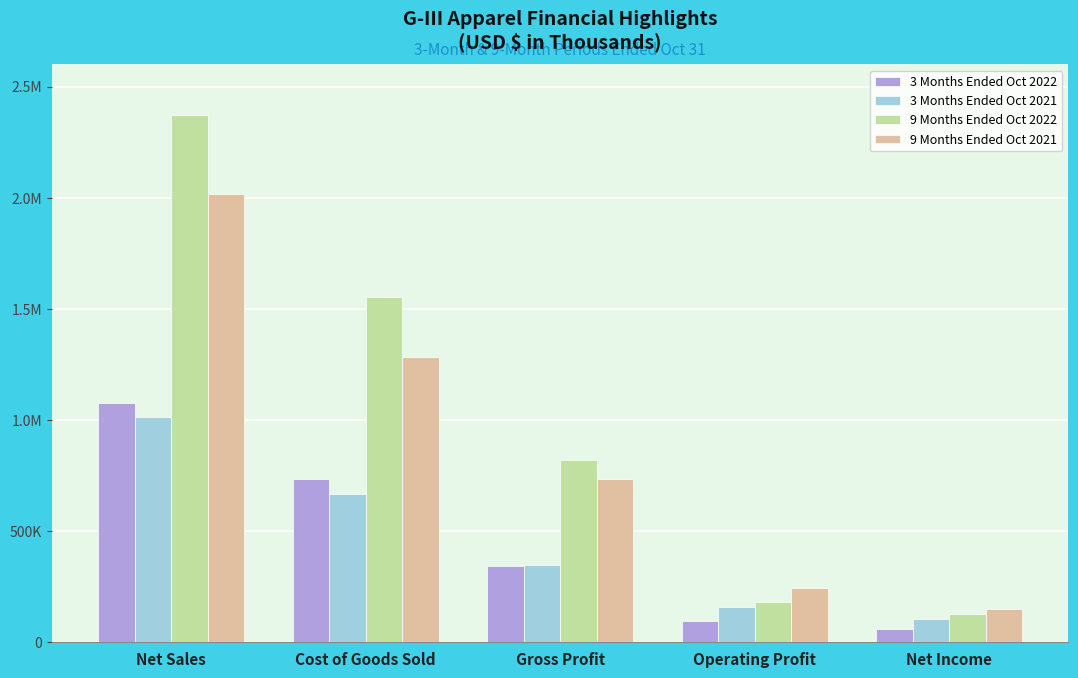

What are all the series names shown in the legend?

3 Months Ended Oct 2022, 3 Months Ended Oct 2021, 9 Months Ended Oct 2022, 9 Months Ended Oct 2021